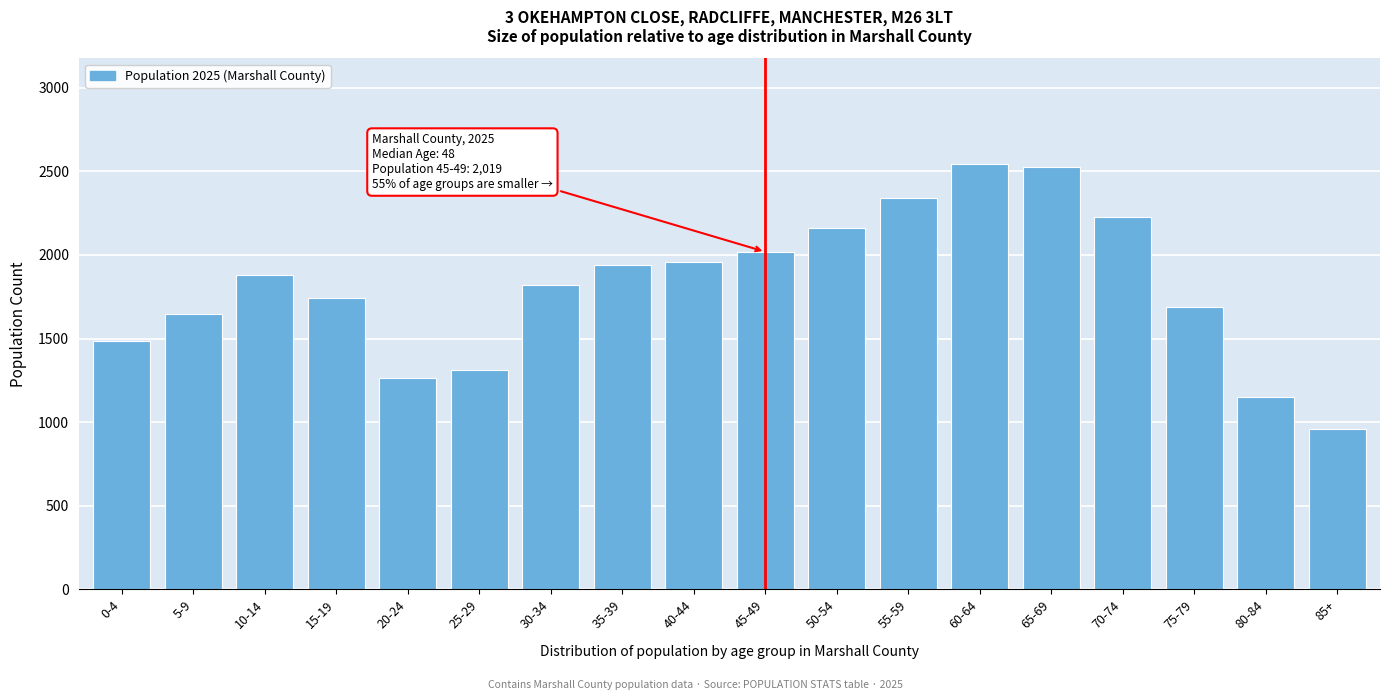

Reading left to right, list all the values displayed in this chart.

1485	1649	1877	1742	1263	1312	1821	1939	1958	2019	2162	2340	2541	2527	2225	1687	1149	956